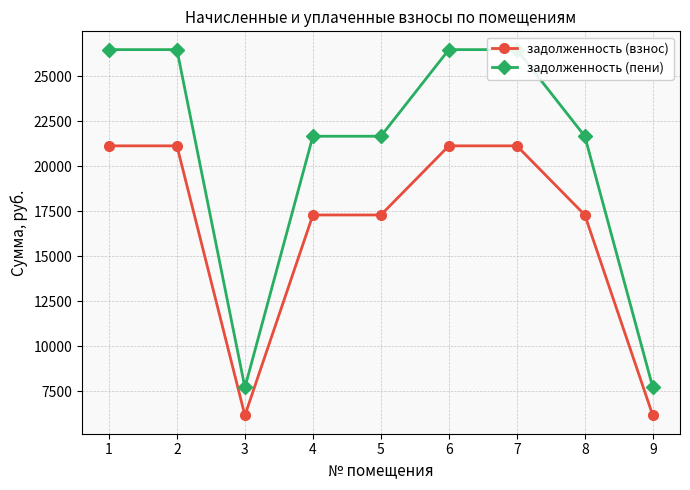

At which label does задолженность (взнос) reach its minimum?

3